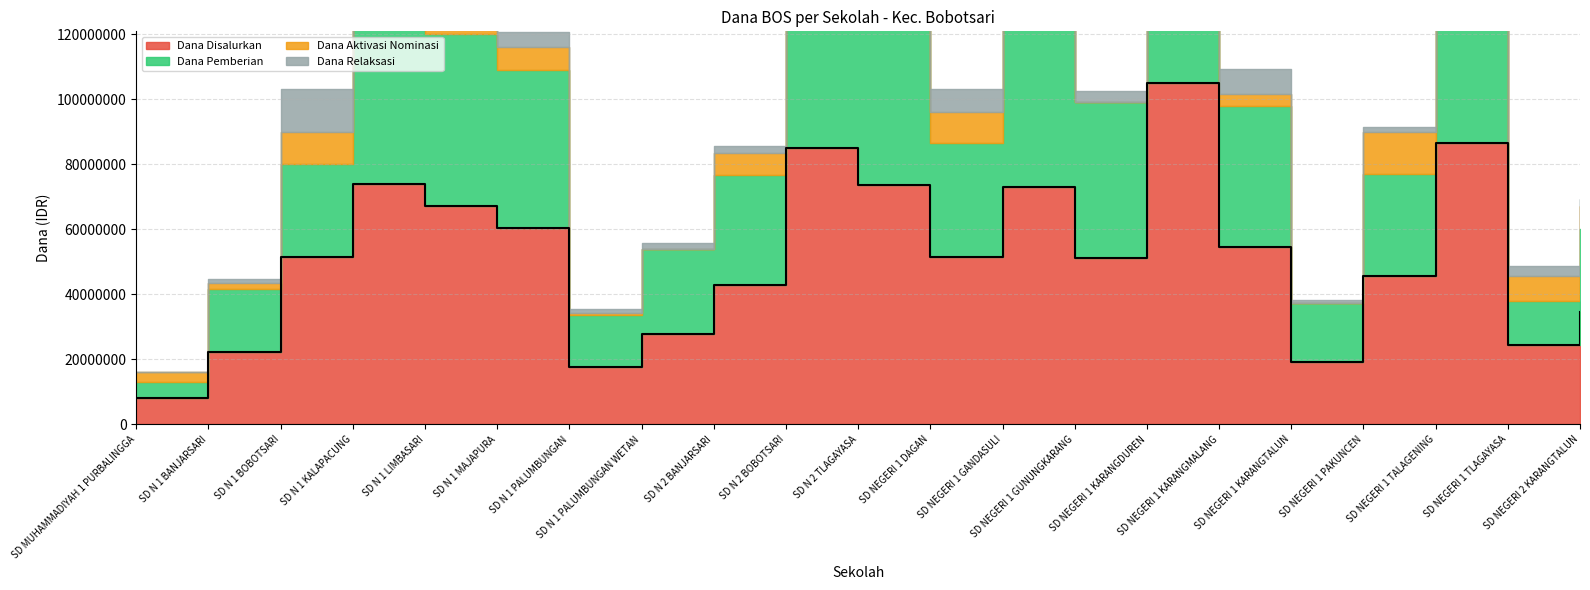

What is the total value across all series at SD N 1 BOBOTSARI?

103050000